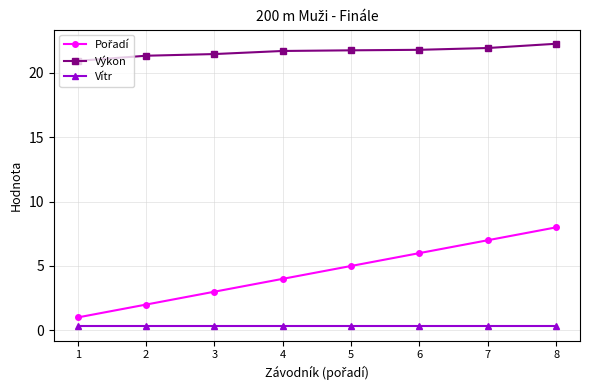

Which series has the largest total across all categories?

Výkon